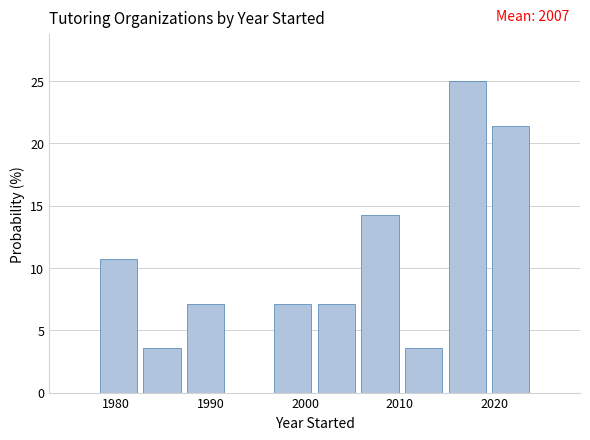

Which range on the x-axis has the tallest bar?

2014.8 to 2019.4